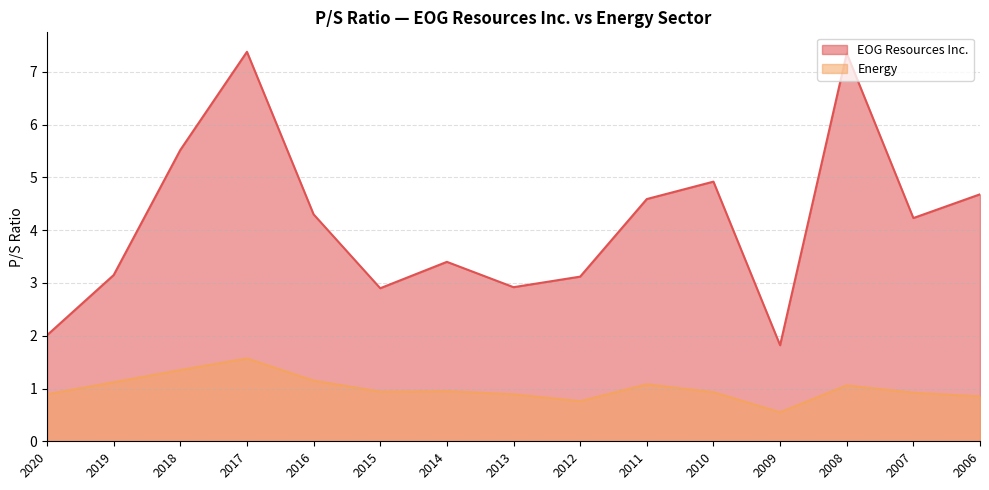

What is the sum of all Energy values?

15.0